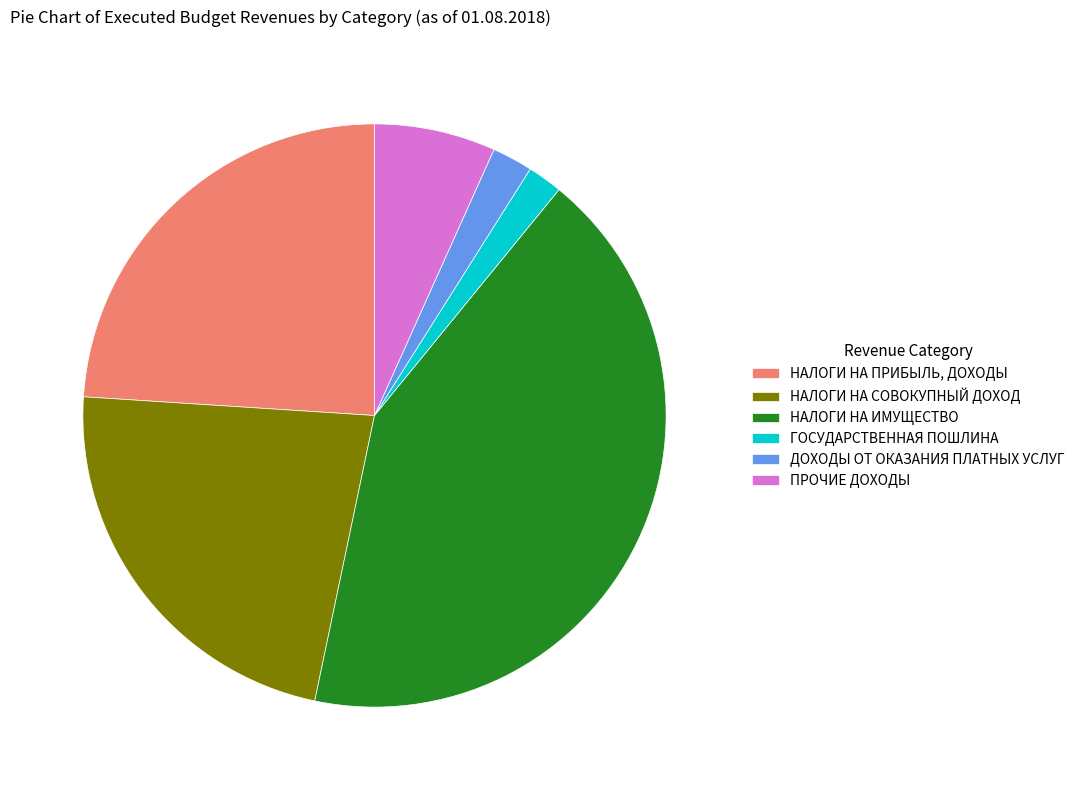

What is the largest slice in the pie chart?

НАЛОГИ НА ИМУЩЕСТВО